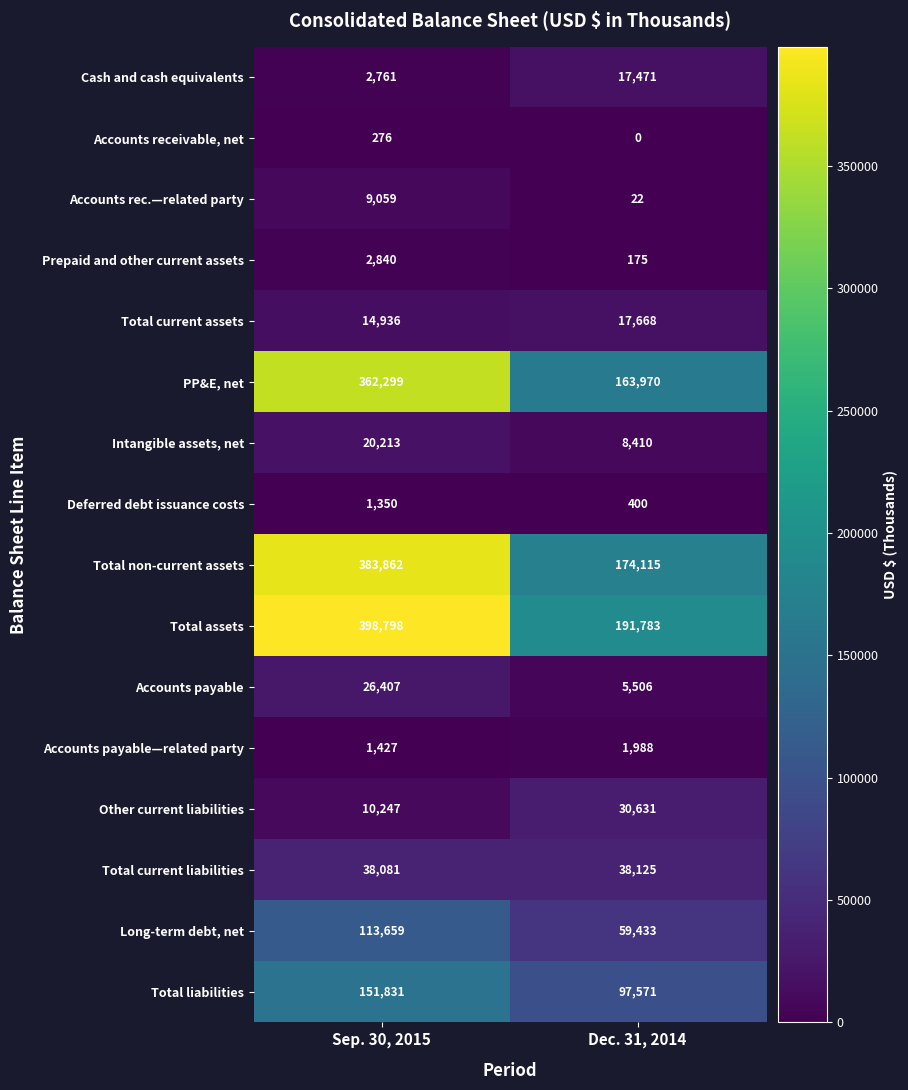

At how many categories does at least one series exceed 386316?

1